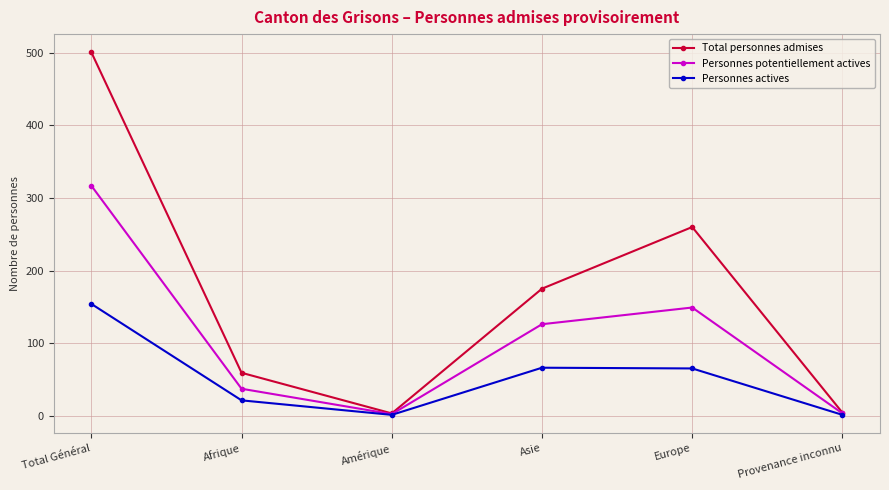

Which series has the largest range (max minus min)?

Total personnes admises